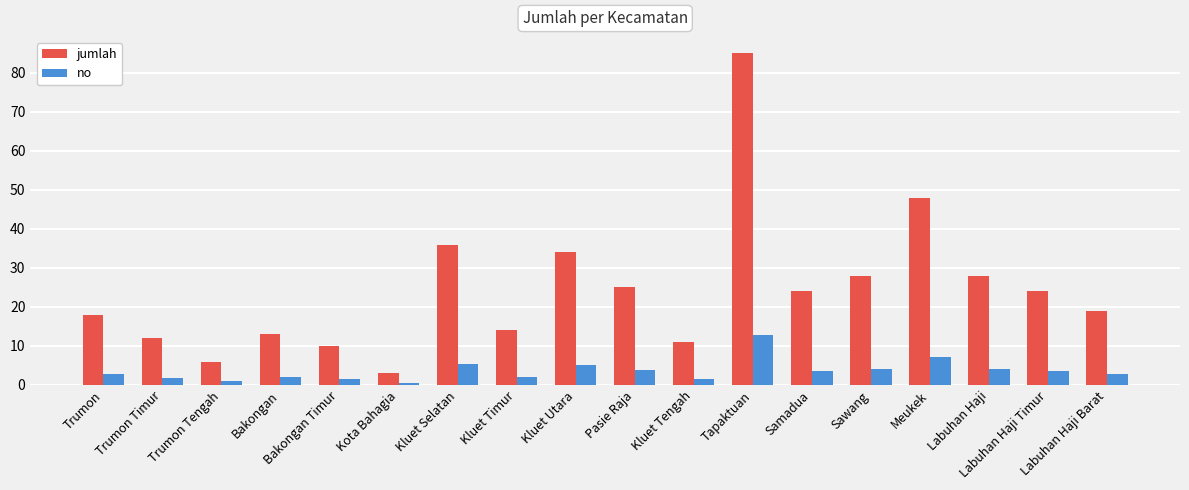

What position from the right is Trumon?

18